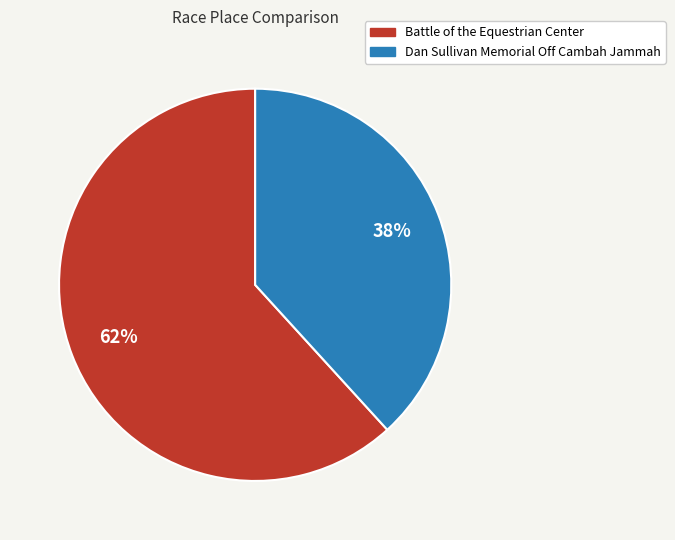

Which slice is the smallest?

Dan Sullivan Memorial Off Cambah Jammah